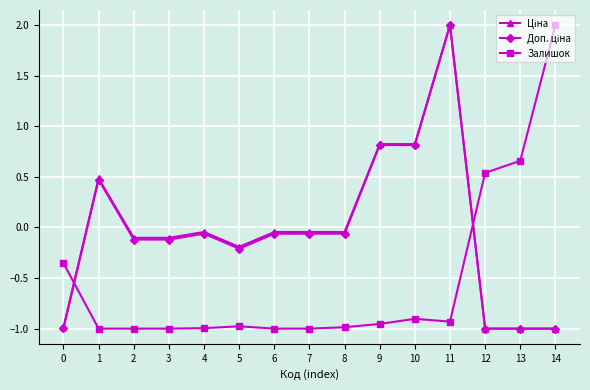

The Залишок series shows 0.5 at 12. True or false?

True